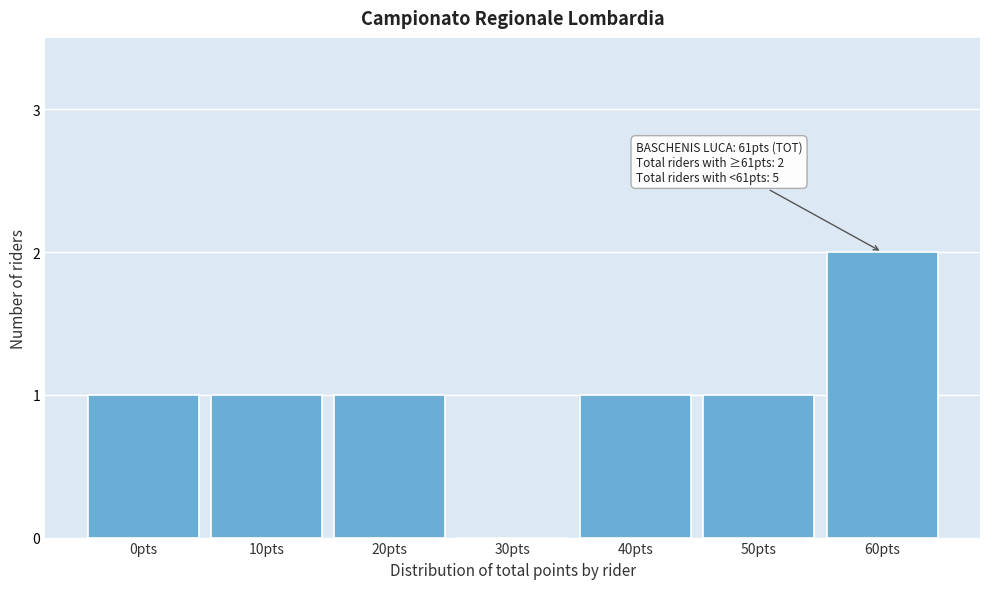

Reading left to right, extract all data points from this chart.

0pts=1	10pts=1	20pts=1	30pts=0	40pts=1	50pts=1	60pts=2